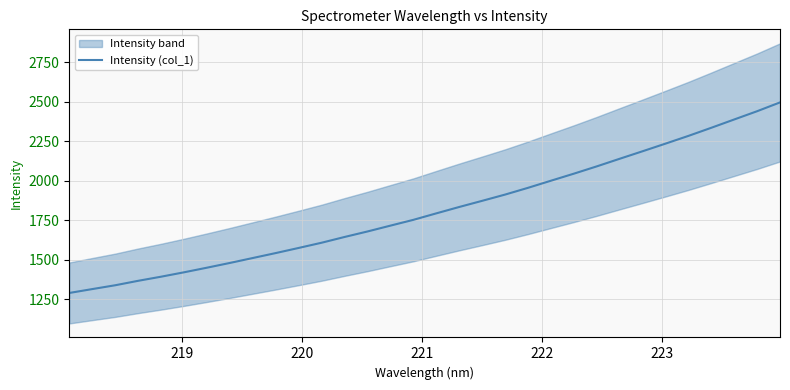

How many lines are shown in the chart?

1